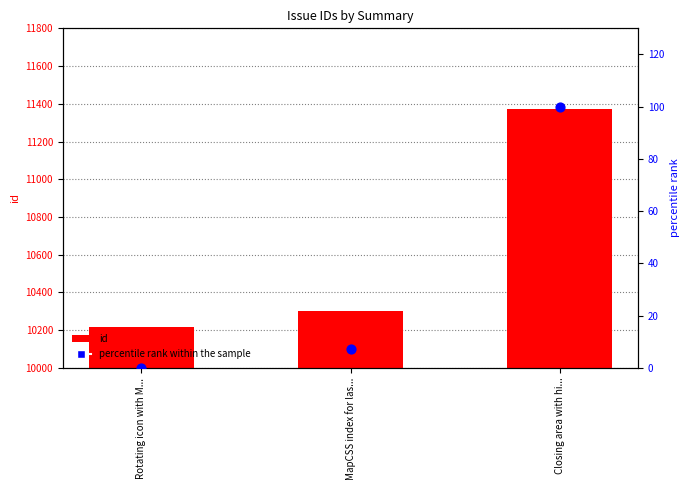

What is the total value across all series at Rotating icon with M...?

10217.0